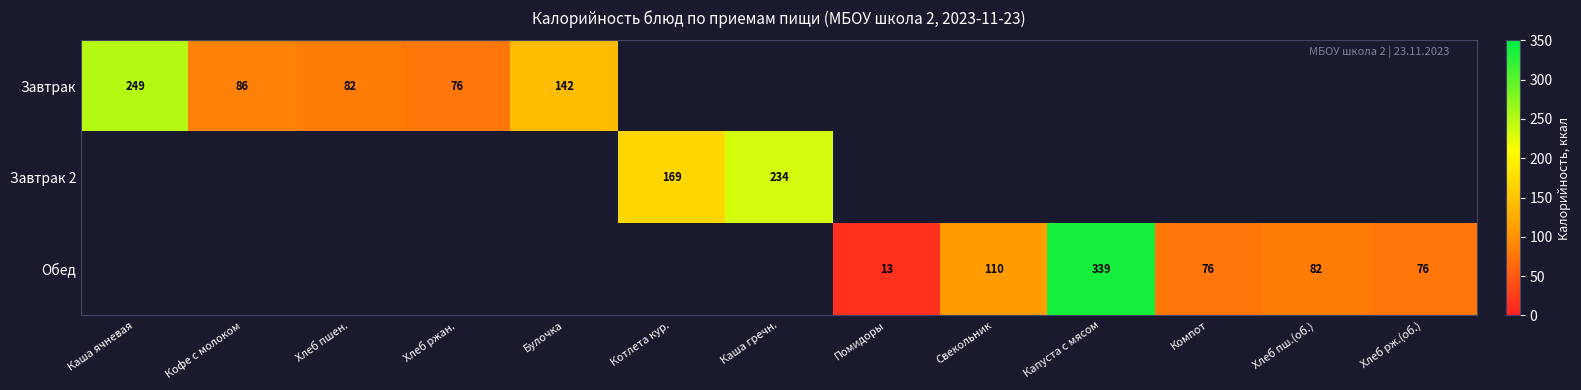

True or false: Обед has a value of 110 at Свекольник.

True